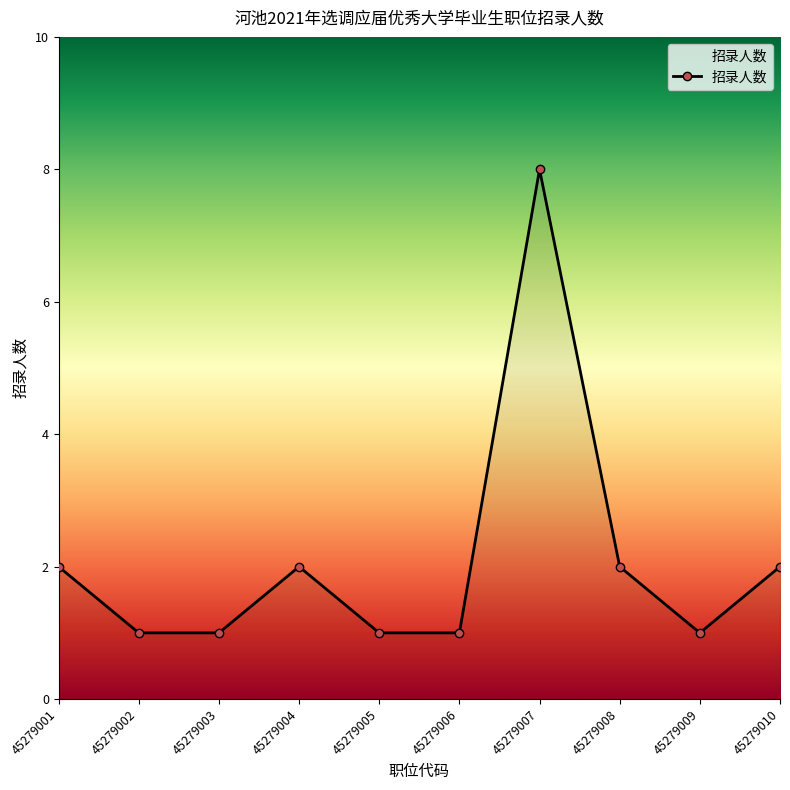

What is the value of the 5th point from the left?

1